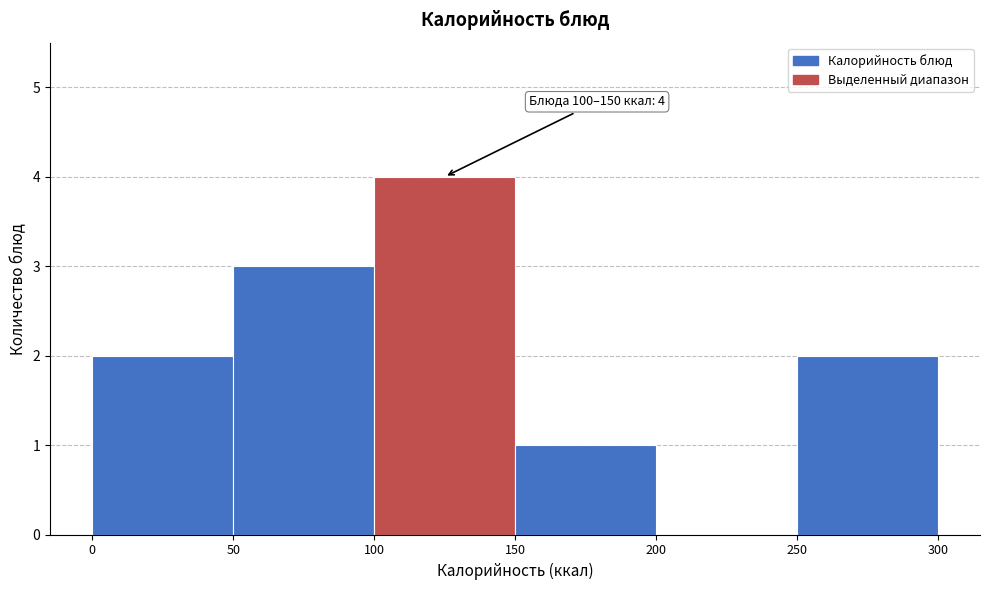

Which range on the x-axis has the tallest bar?

100 to 150